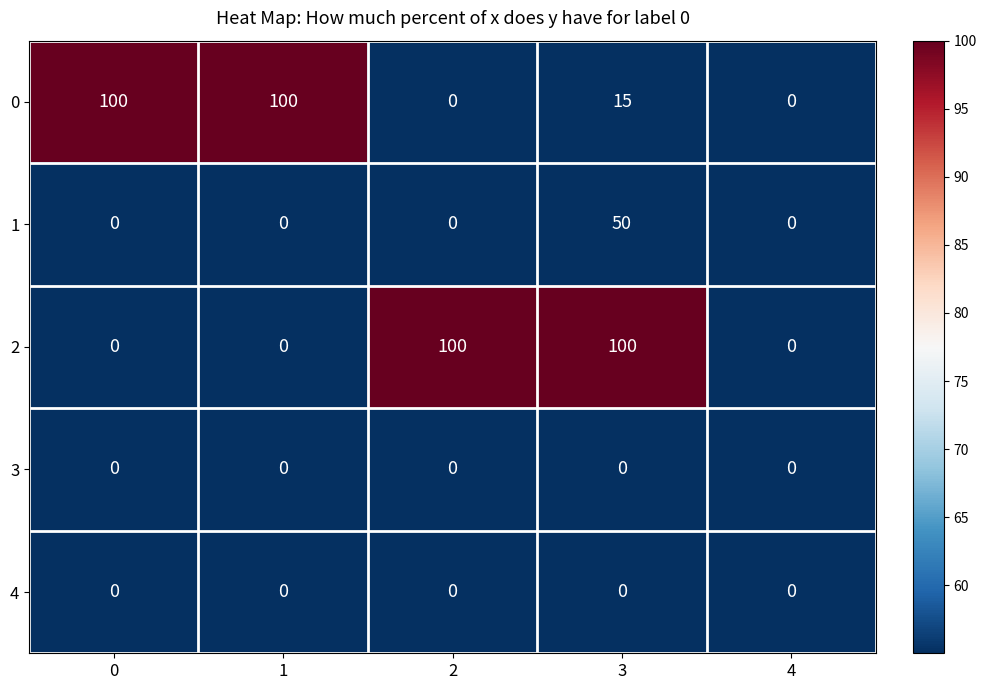

What is the total value across all series at 2?

100